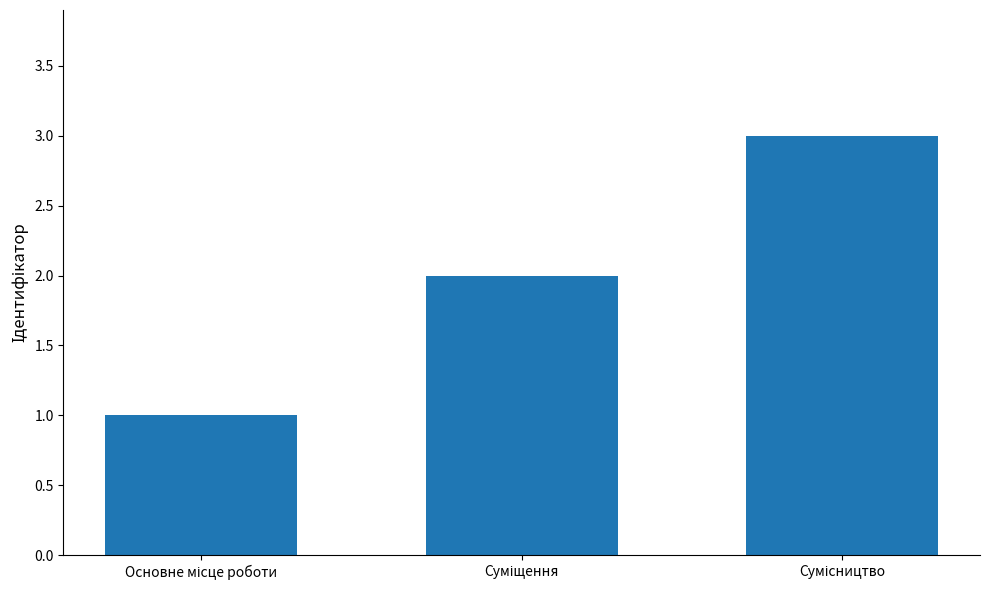

What is the maximum value shown in the chart?

3